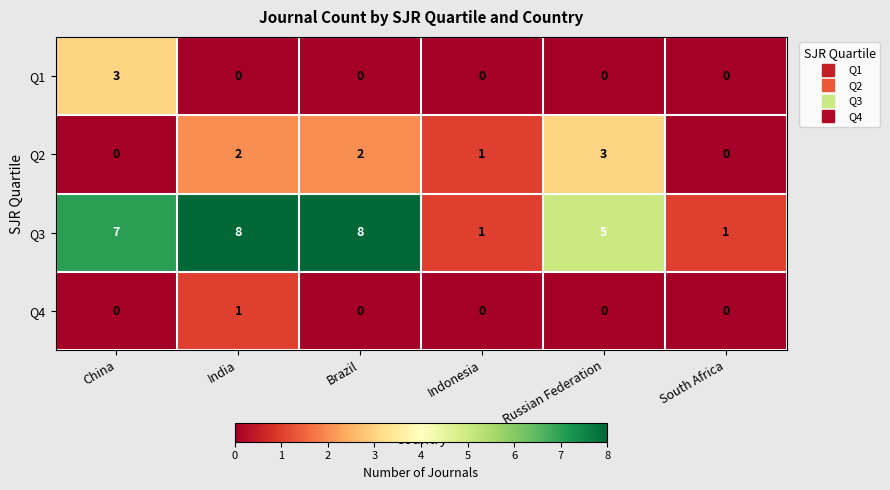

How many data points does each series have?

6